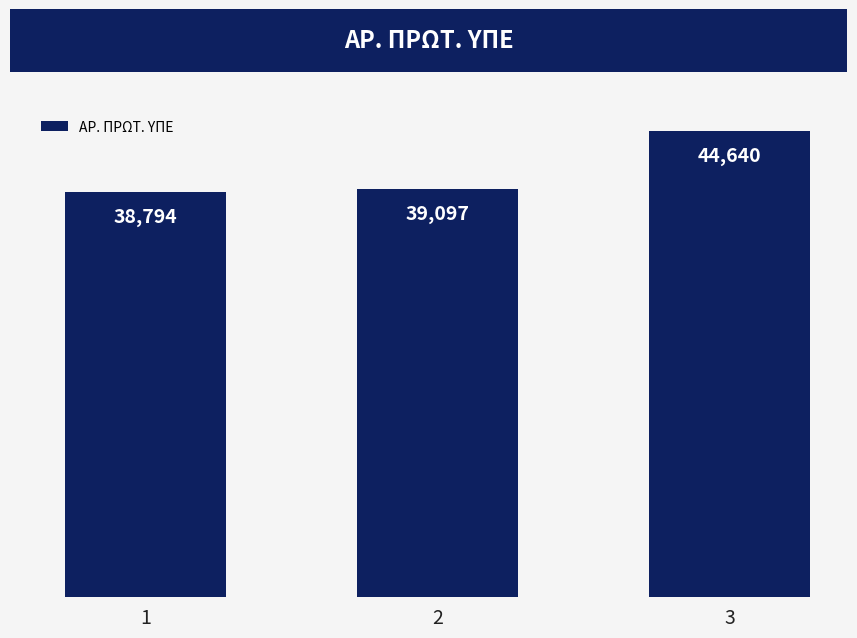

List the labels in order of value, largest first.

3, 2, 1